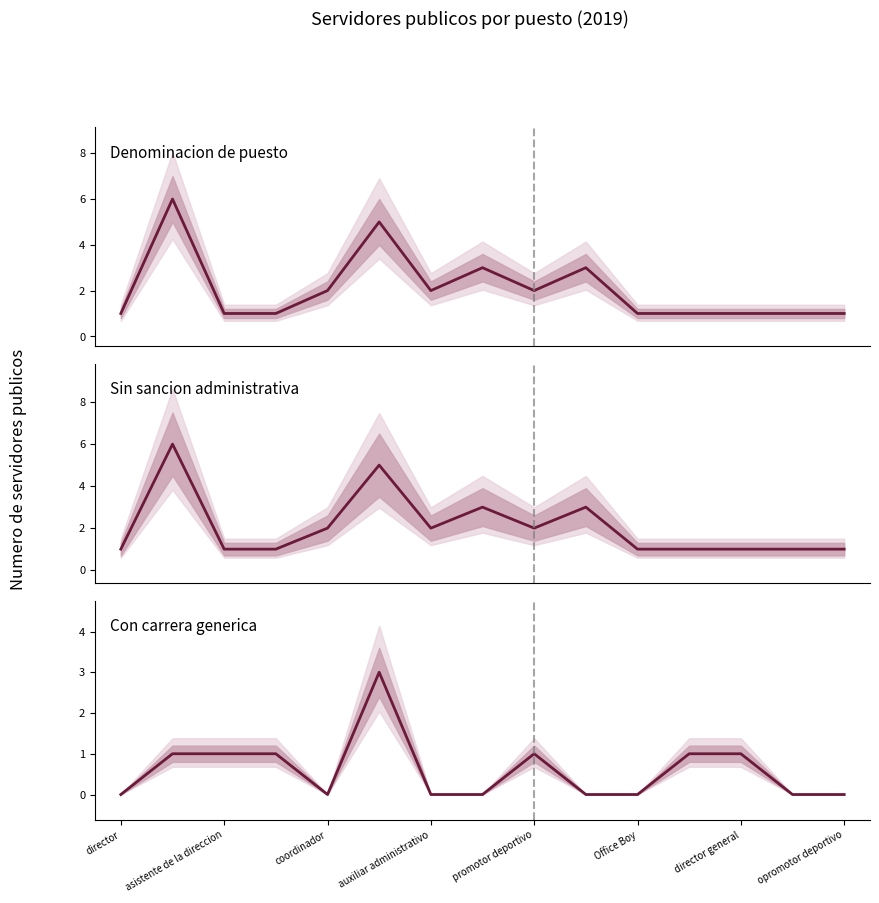

What is the greatest value displayed?

6